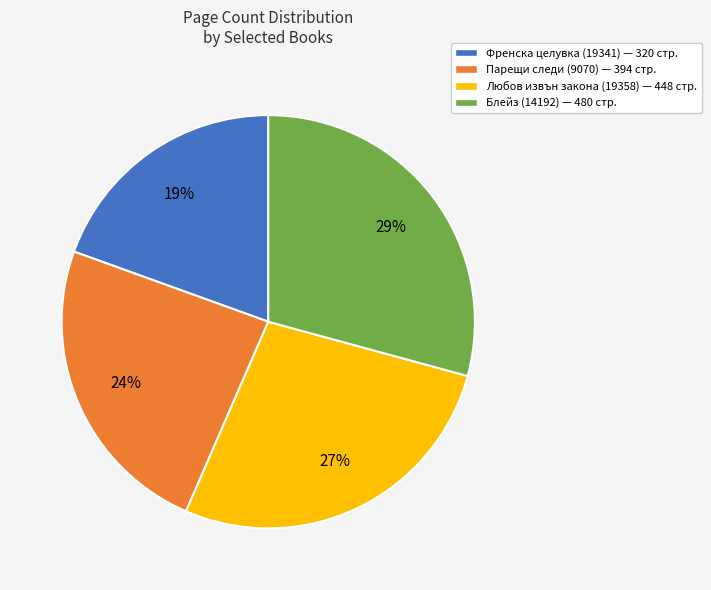

Is there any slice that represents more than half of the pie?

No